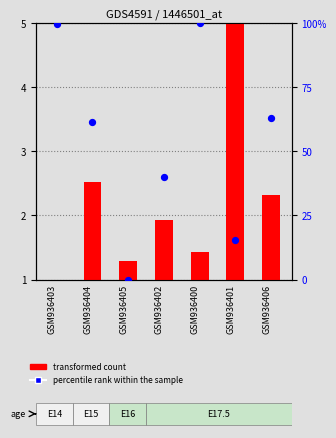

Which series contains the lowest Y value?

transformed count